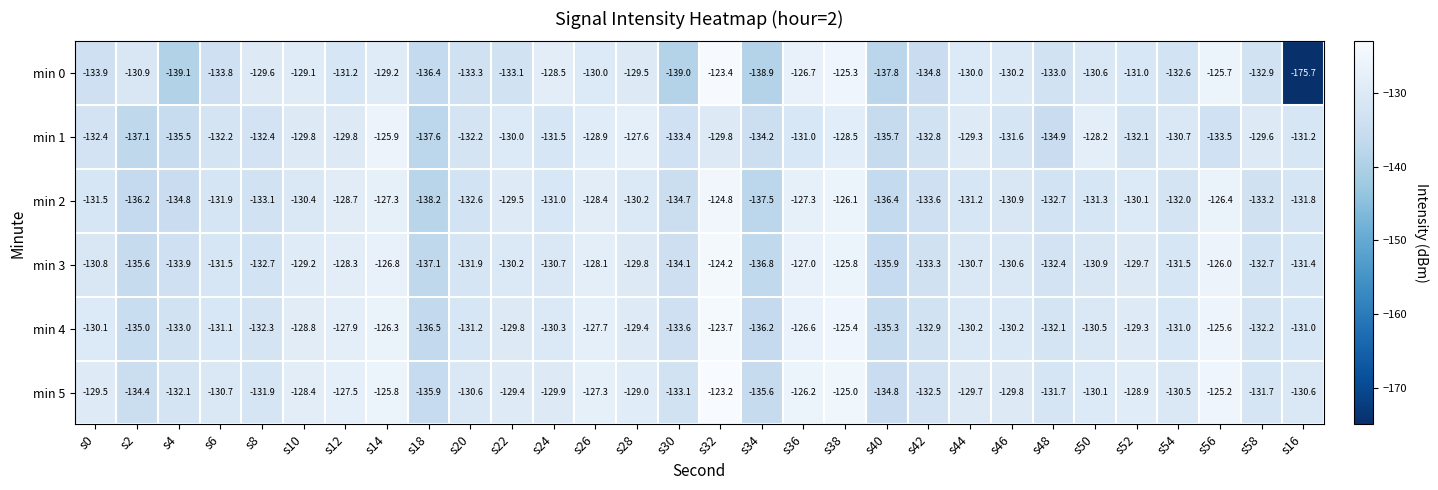

Count the number of categories in the chart.

30